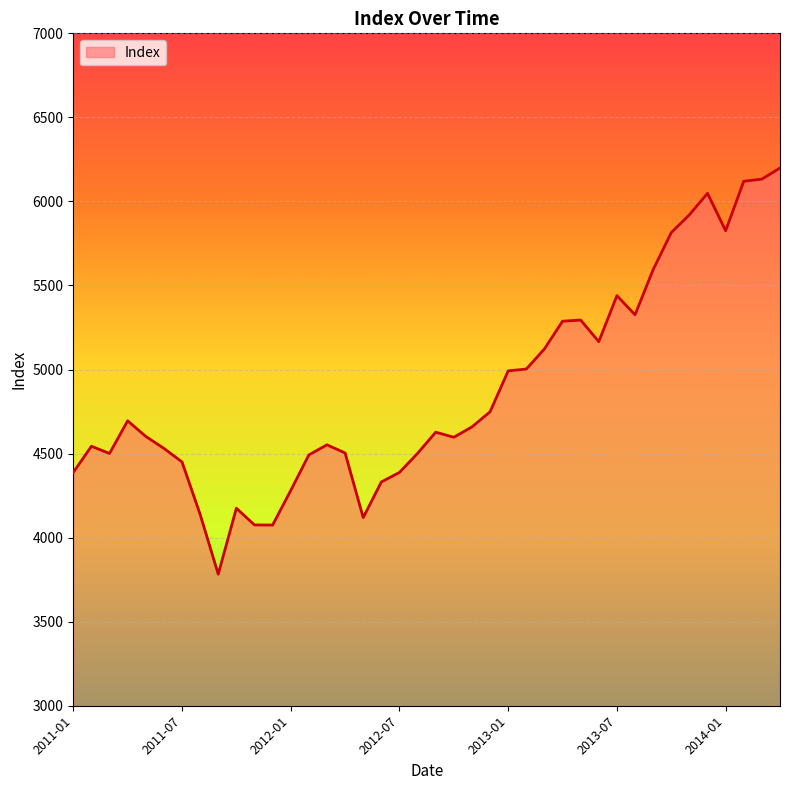

What is the greatest value displayed?

6198.8